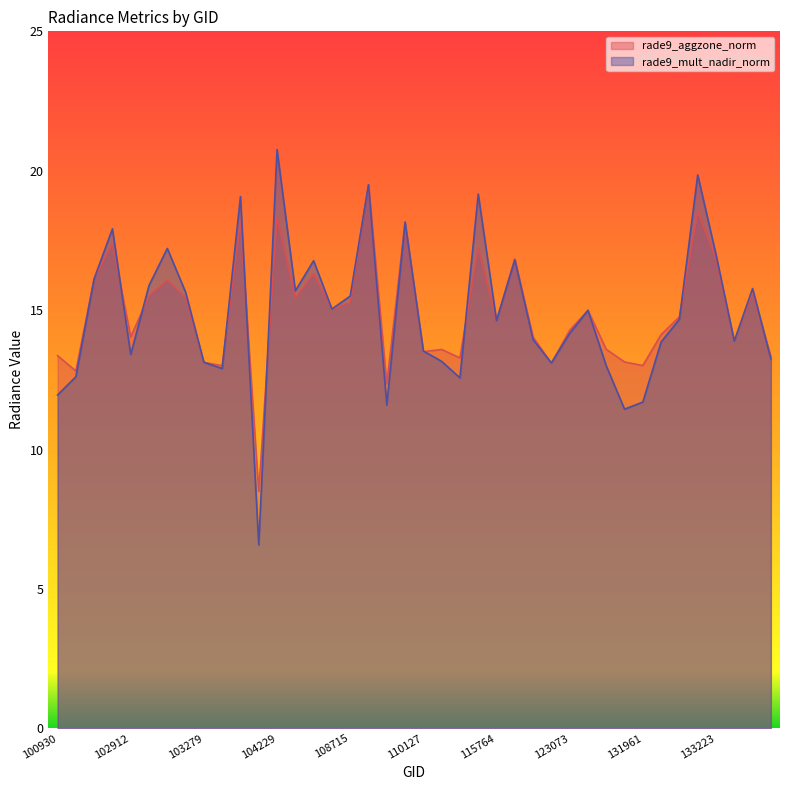

What are all the series names shown in the legend?

rade9_aggzone_norm, rade9_mult_nadir_norm